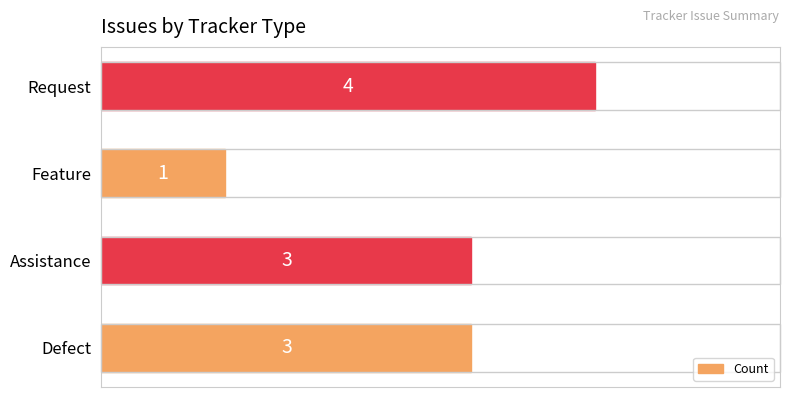

What is the change in value from Defect to Request?

+1